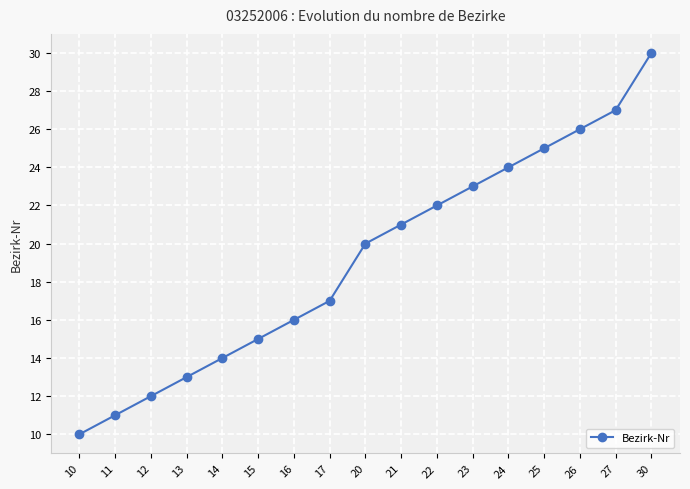

What is the average value?

19